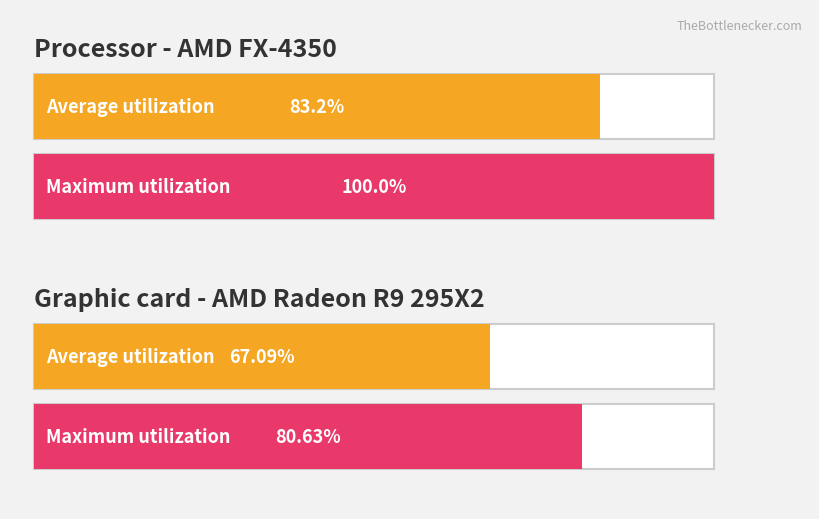

How many series are shown in this chart?

2